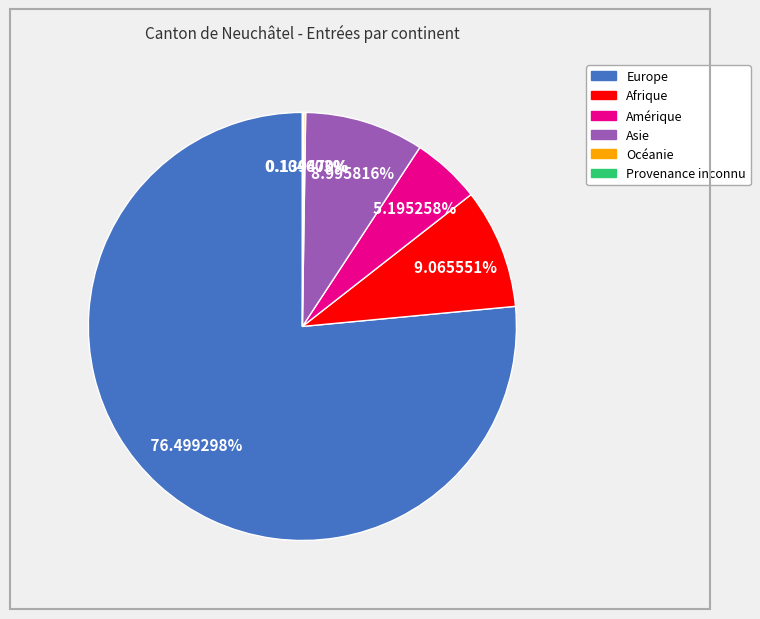

Which category has the biggest portion of the pie?

Europe